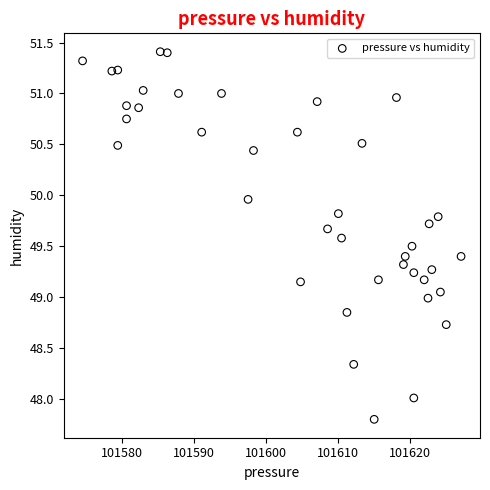

What is the range of X values (max minus min)?

52.5